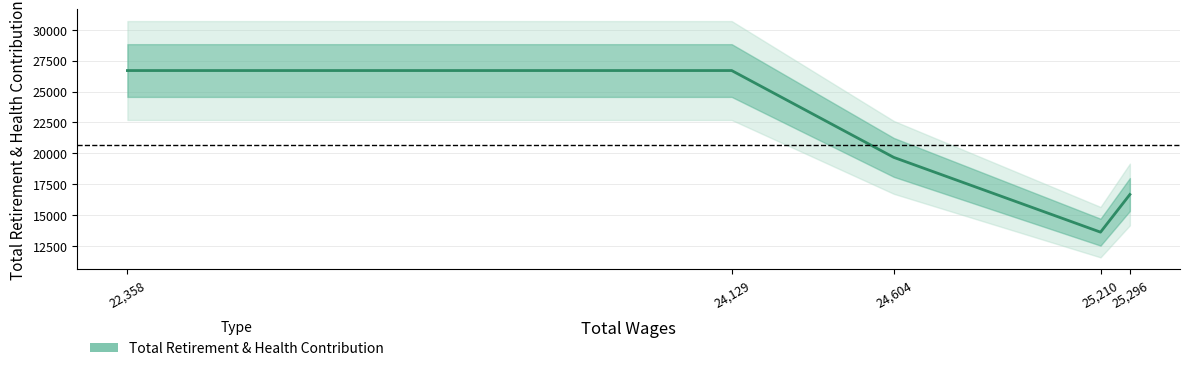

At which label is the value closest to 20160?

24,604